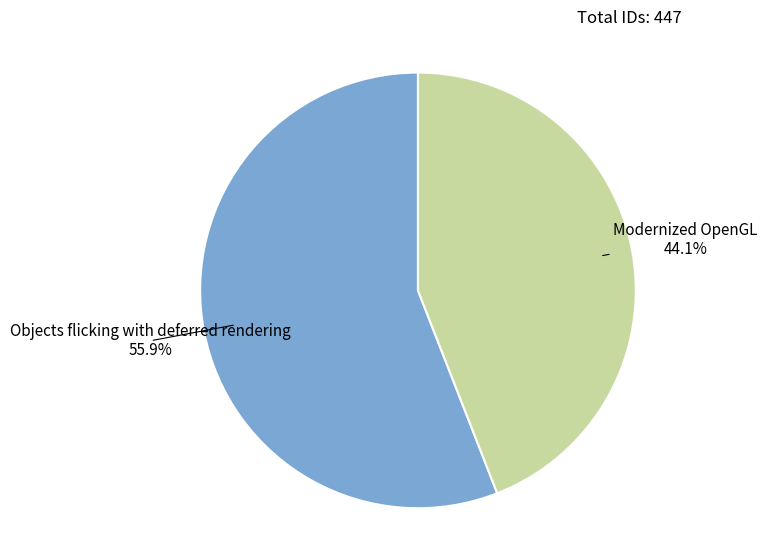

To the nearest percent, what is the difference between the largest and smallest slice percentages?

12%